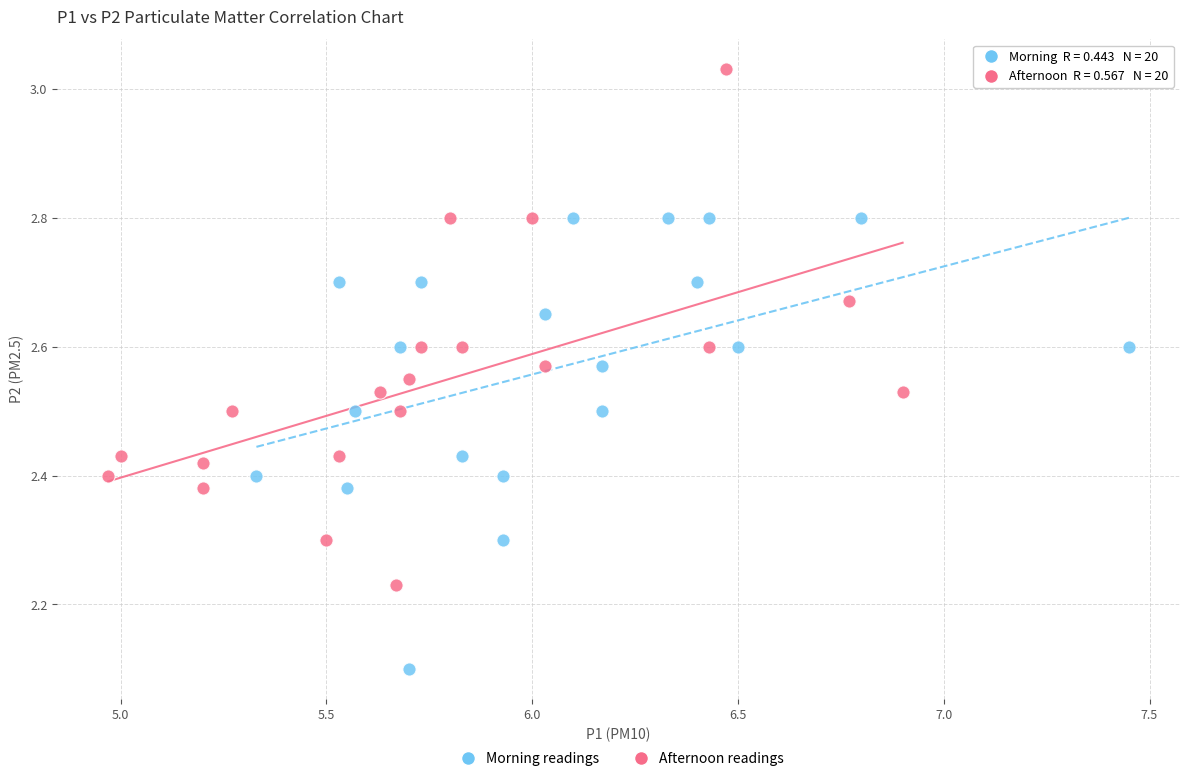

Which series has the largest Y range (max minus min)?

Afternoon readings